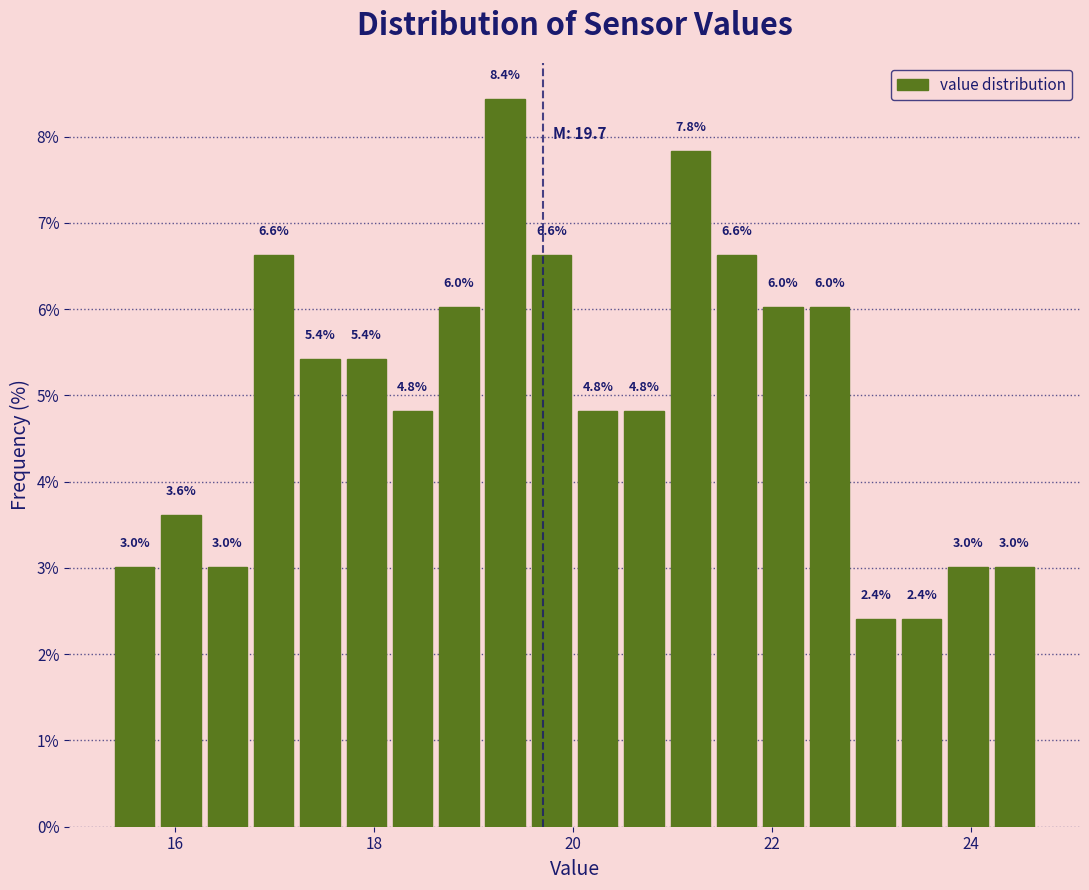

Around what value on the x-axis is the tallest bar? Give the approximate position of its centre, as read against the axis.

19.4